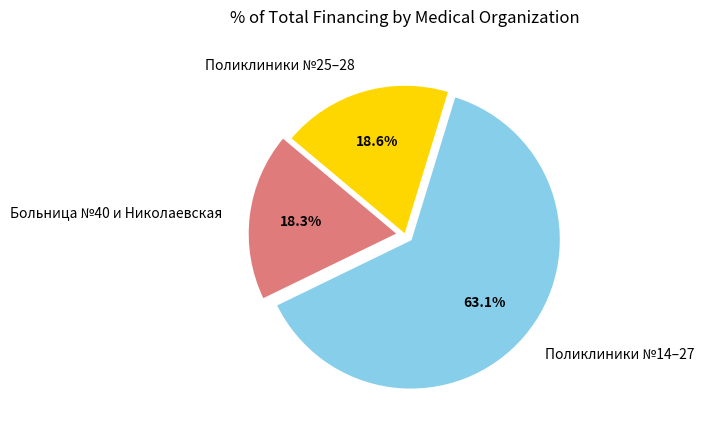

How much of the chart is everything except Поликлиники №25–28?

81.4%